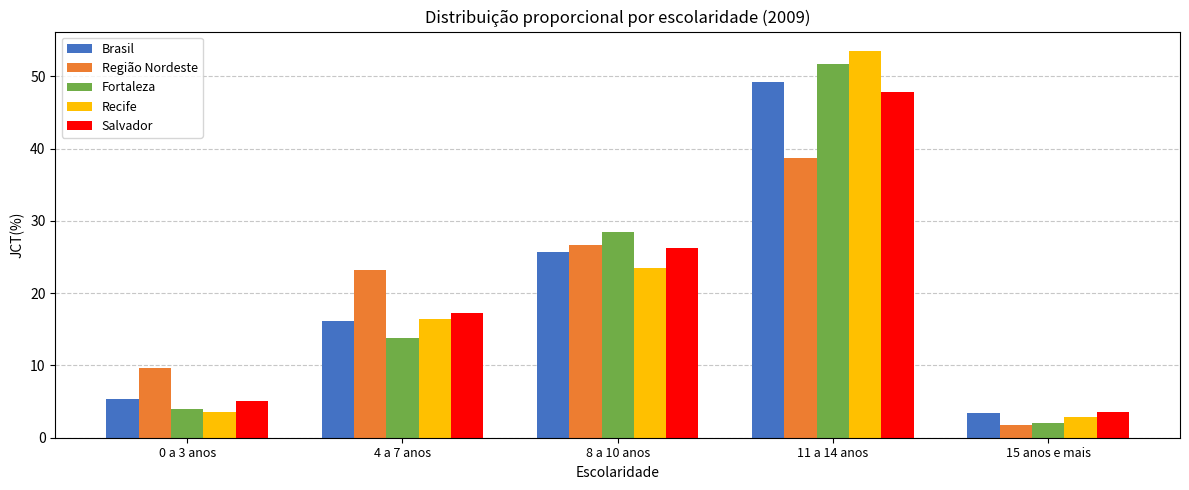

Which series has the largest range (max minus min)?

Recife